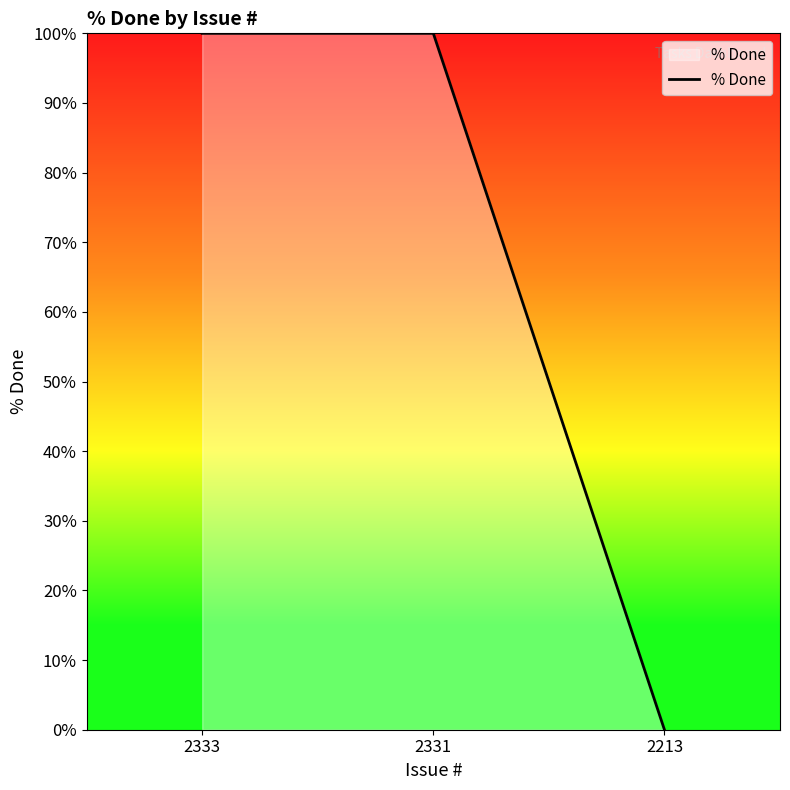

Reading left to right, extract all data points from this chart.

2333=100	2331=100	2213=0